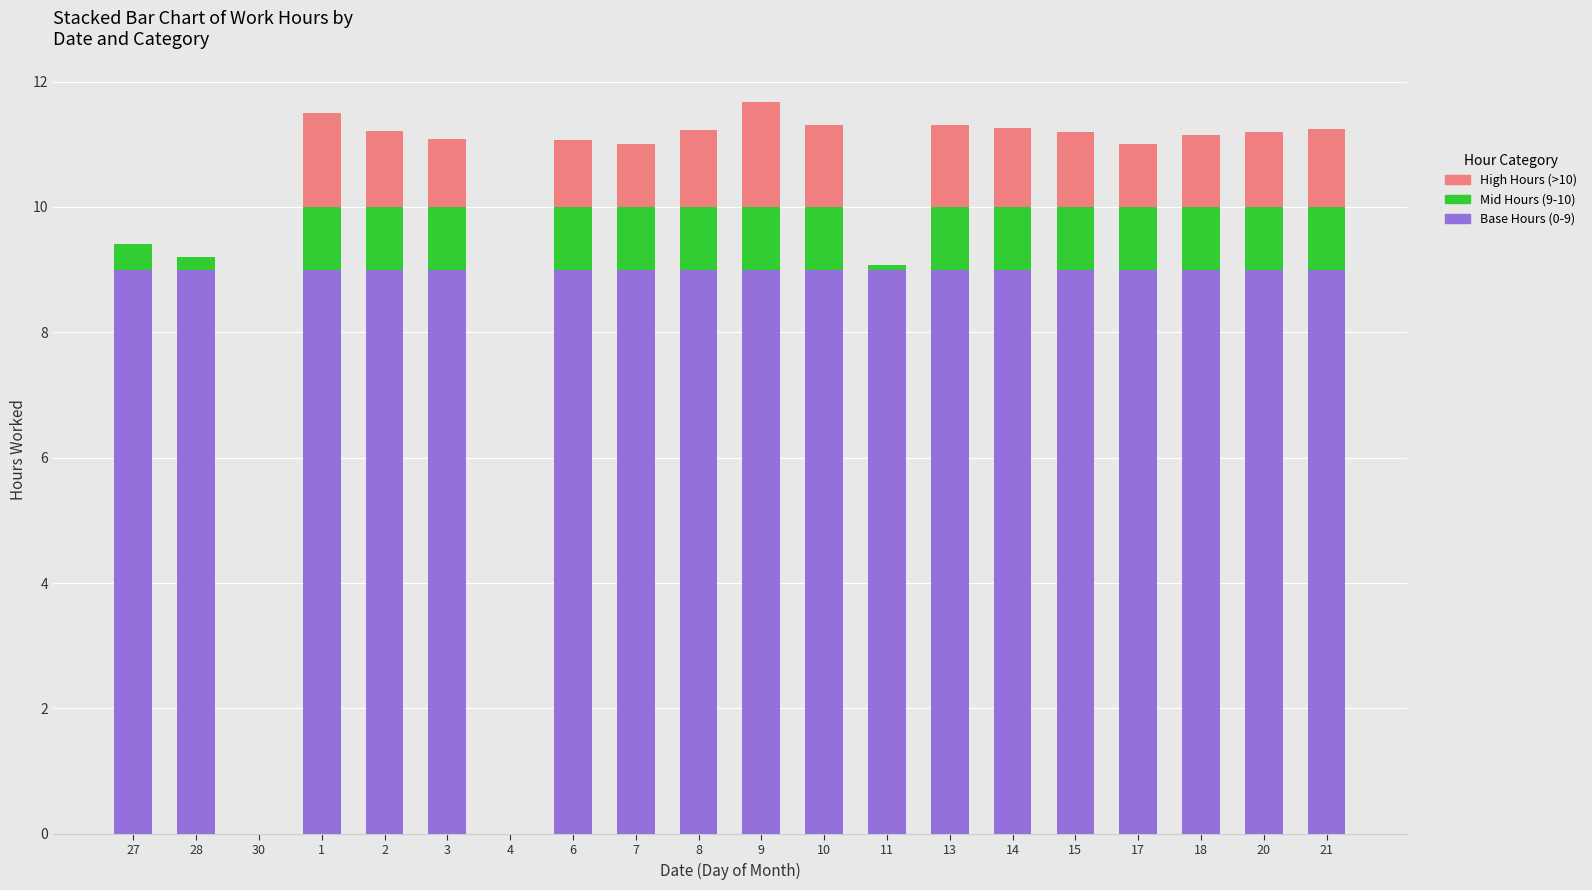

What is the total value across all series at 8?

11.2